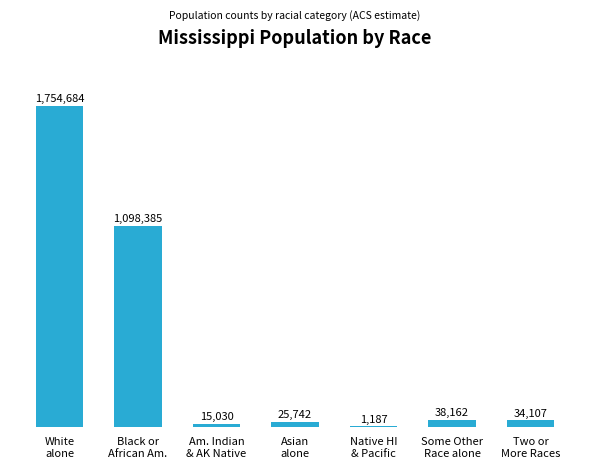

At which label is the value closest to 877935?

Black or
African Am.